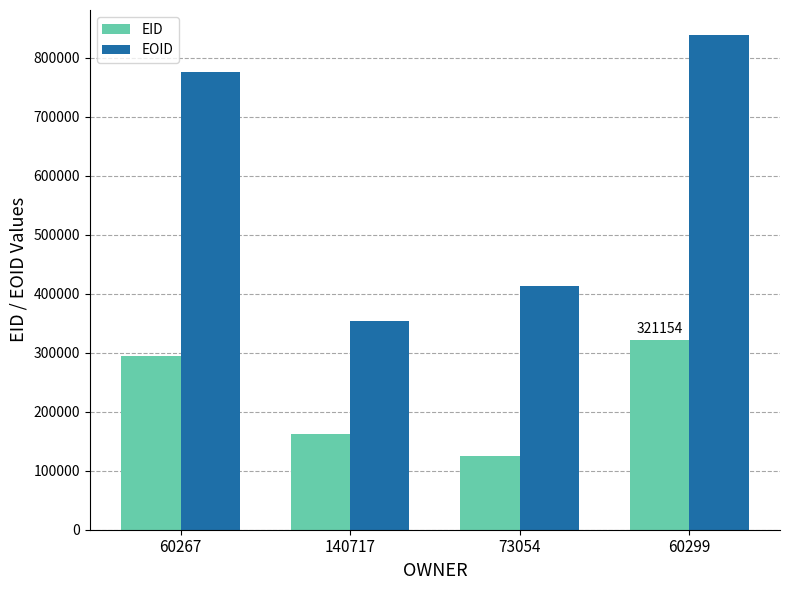

What is the minimum value shown in the chart?

124842